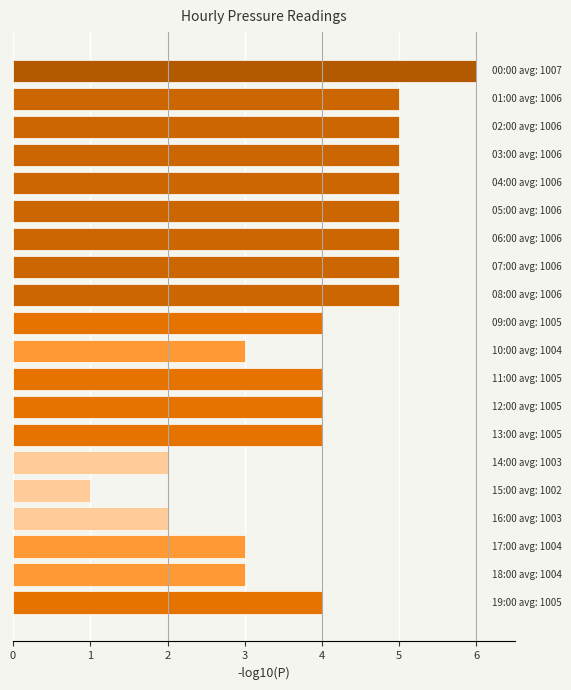

What is the smallest value displayed?

1